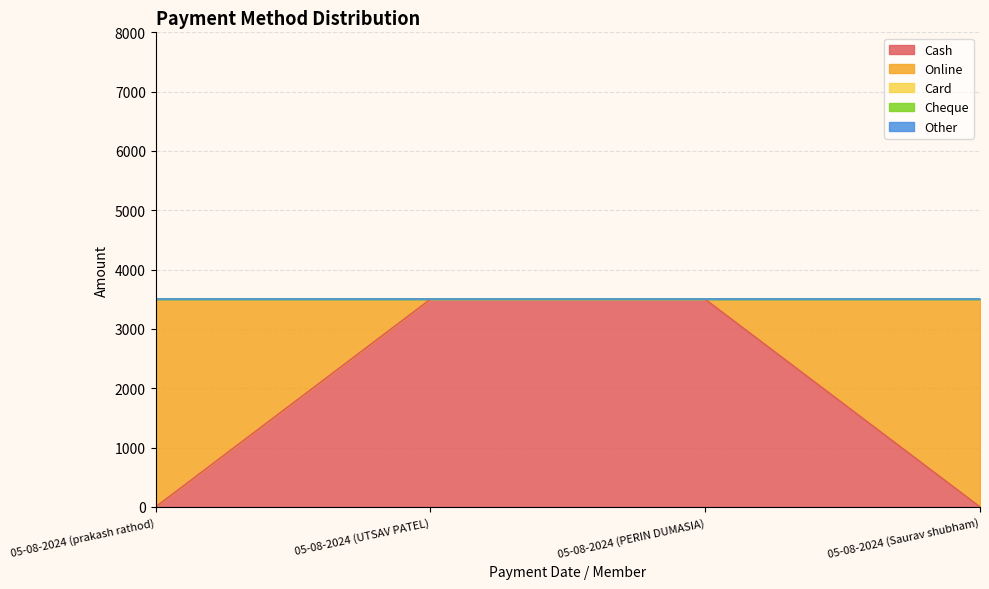

What is the spread (max minus min) of values at 05-08-2024 (prakash rathod)?

3500